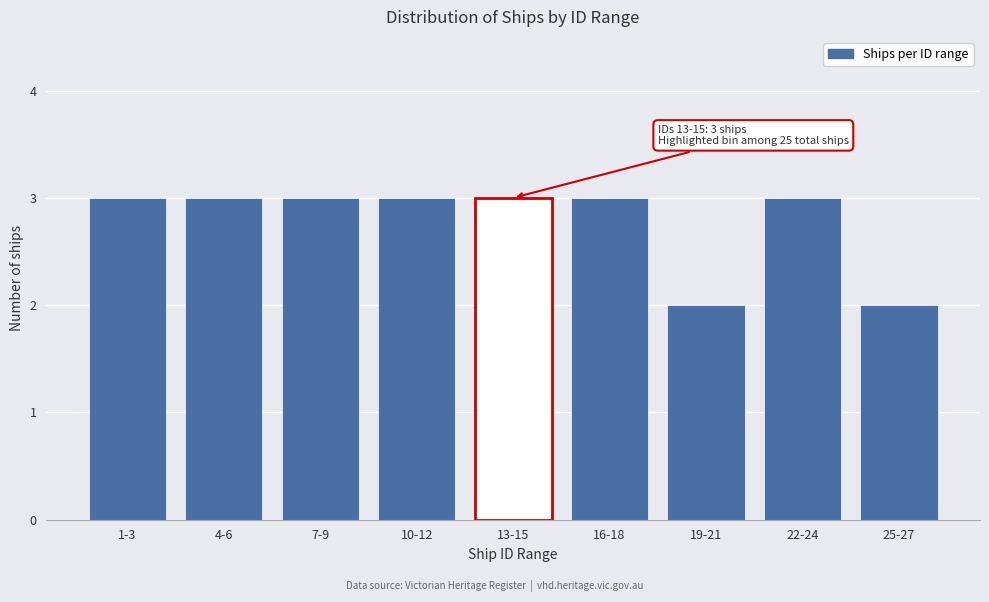

Reading left to right, extract all data points from this chart.

3	3	3	3	3	3	2	3	2